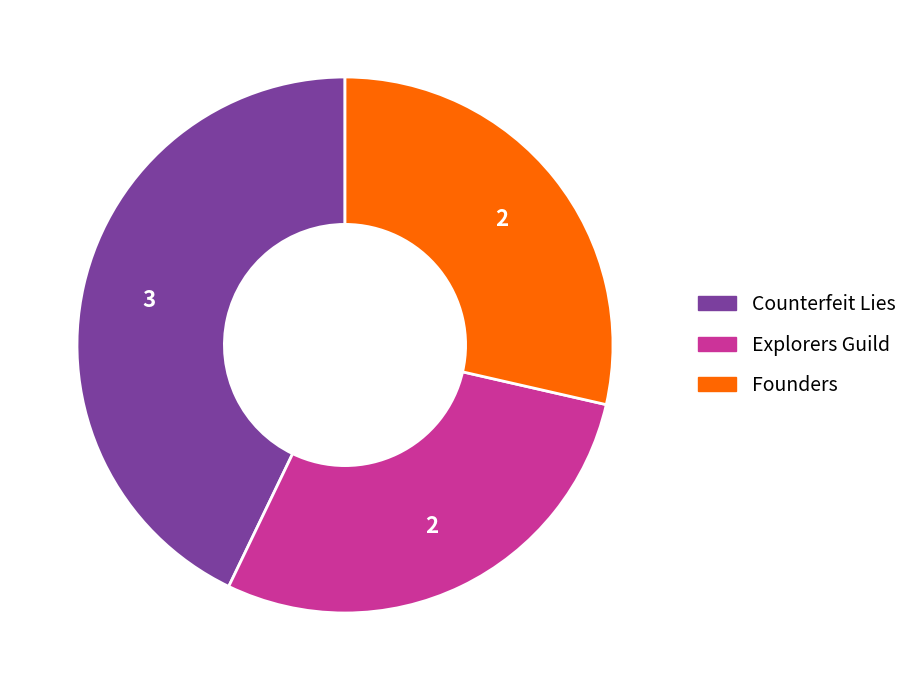

Count the number of slices in the pie.

3